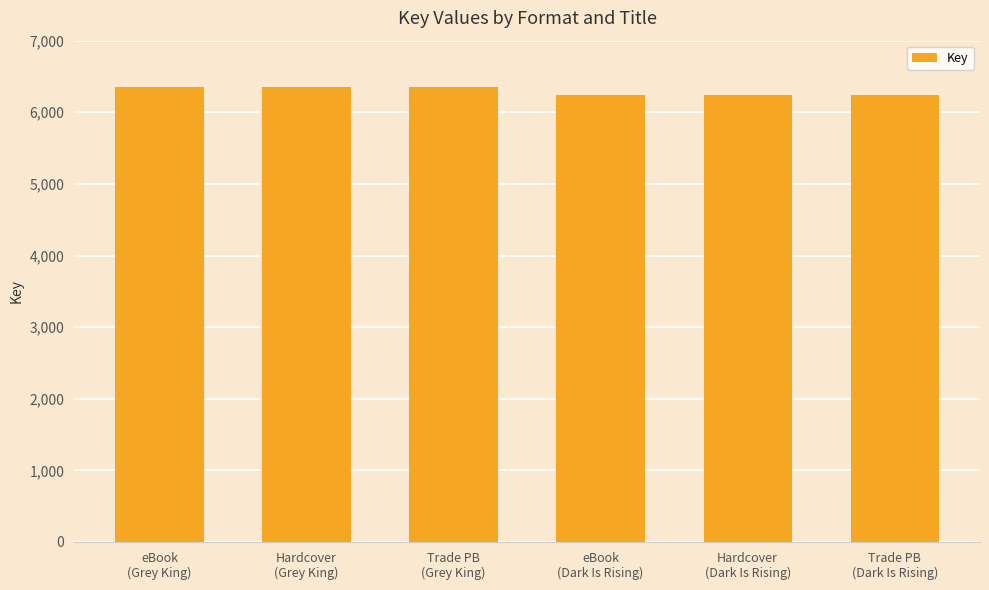

Between Hardcover
(Grey King) and eBook
(Dark Is Rising), which is larger?

Hardcover
(Grey King)